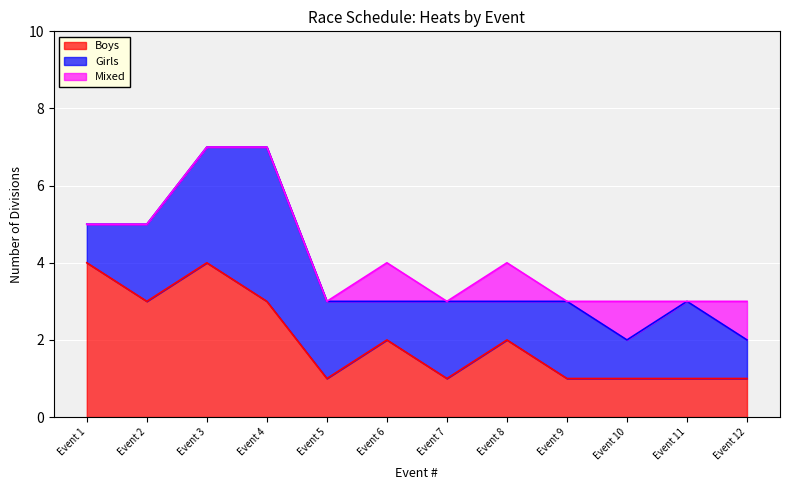

Does the chart display data point markers on the line(s)?

No